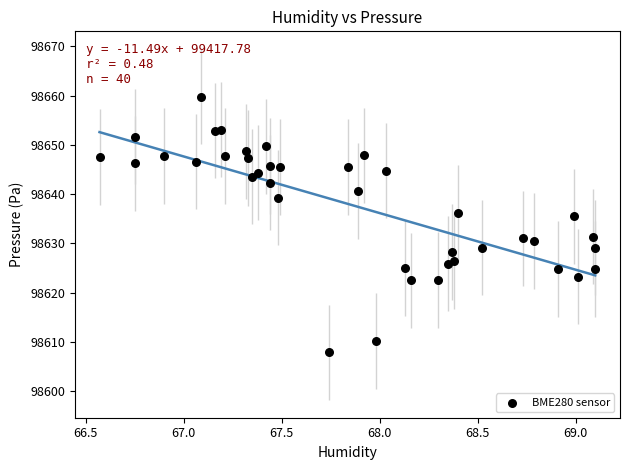

What is the range of X values (max minus min)?

2.5